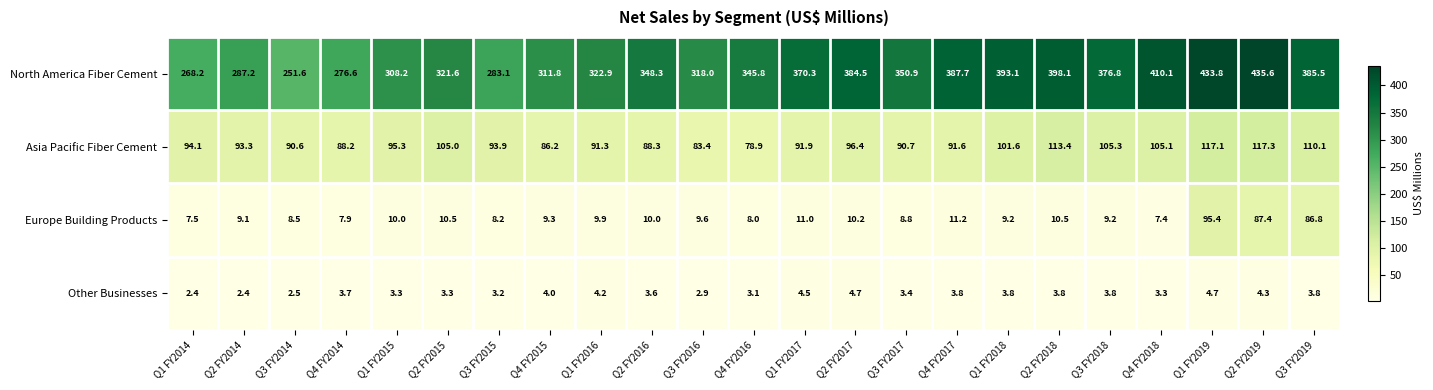

At Q3 FY2018, list the series in order from largest to smallest.

North America Fiber Cement, Asia Pacific Fiber Cement, Europe Building Products, Other Businesses